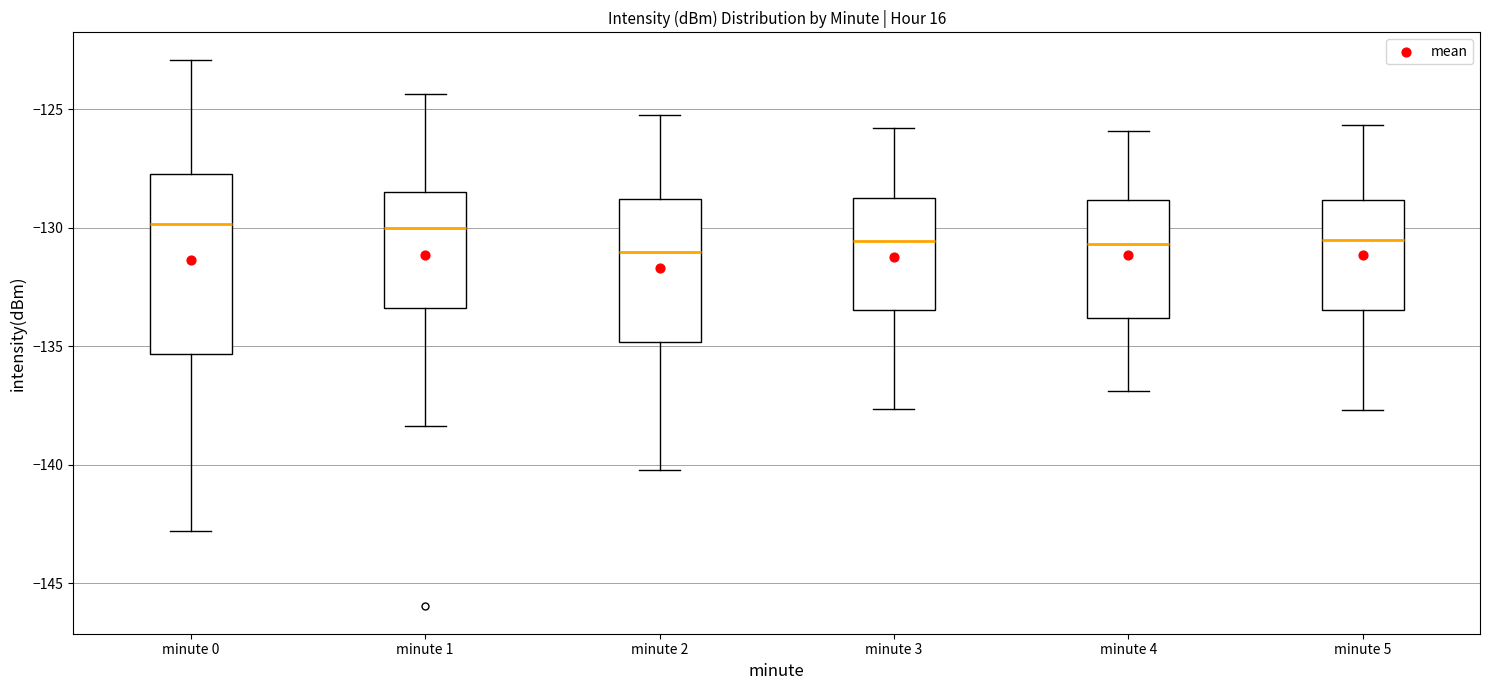

Comparing the boxes themselves (not the whiskers), which one is the tallest?

minute 0